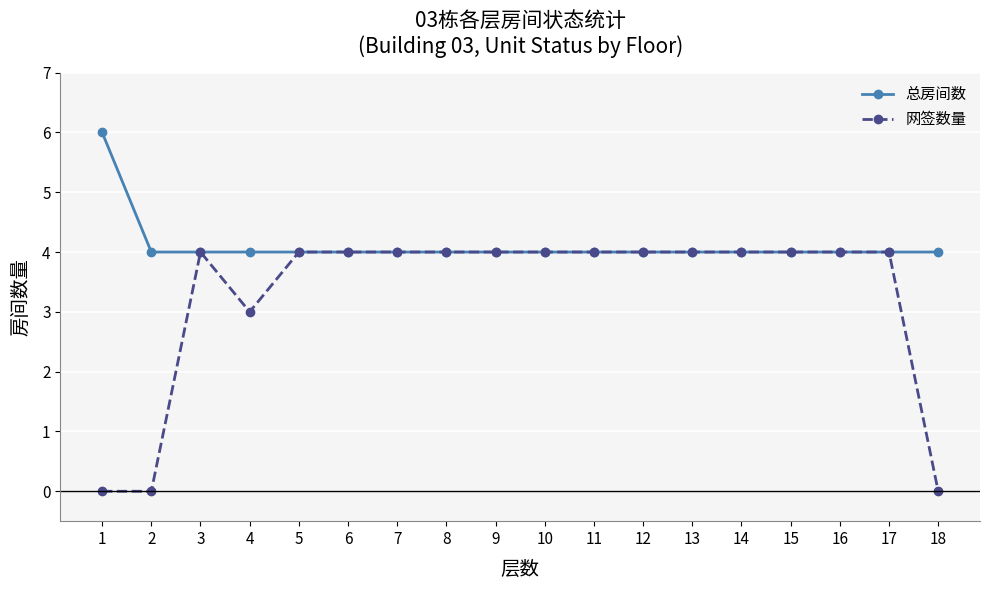

How many lines are shown in the chart?

2